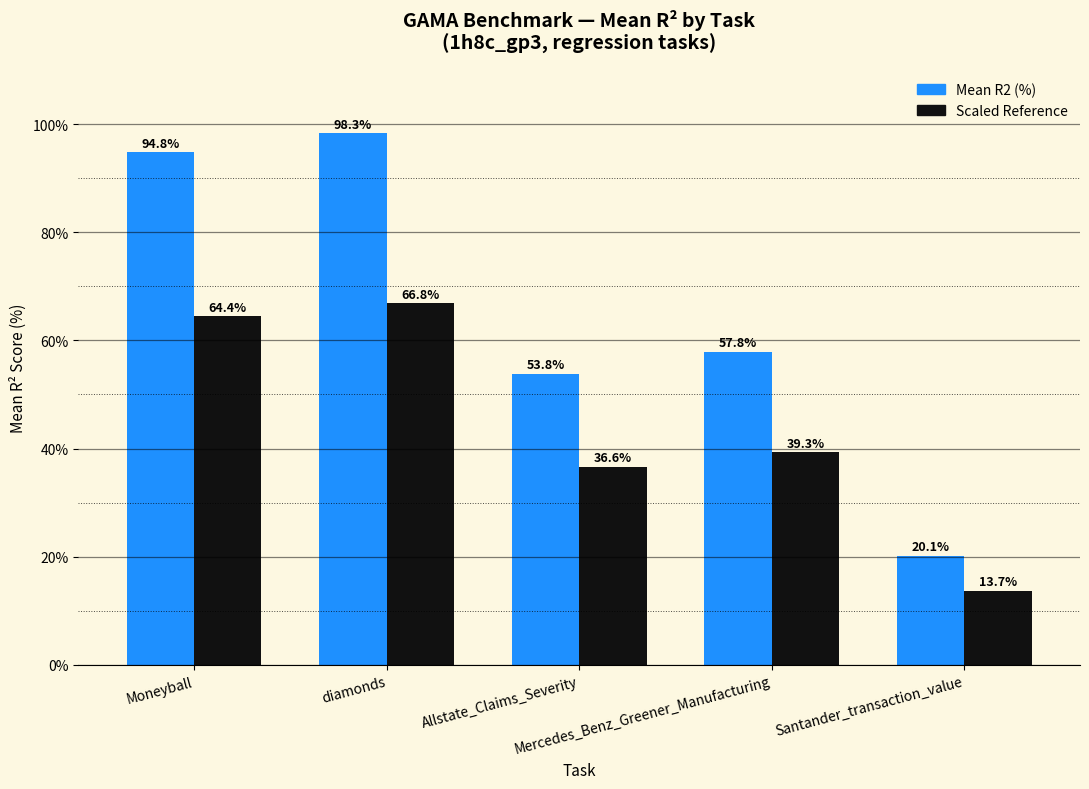

What is the maximum value shown in the chart?

98.3